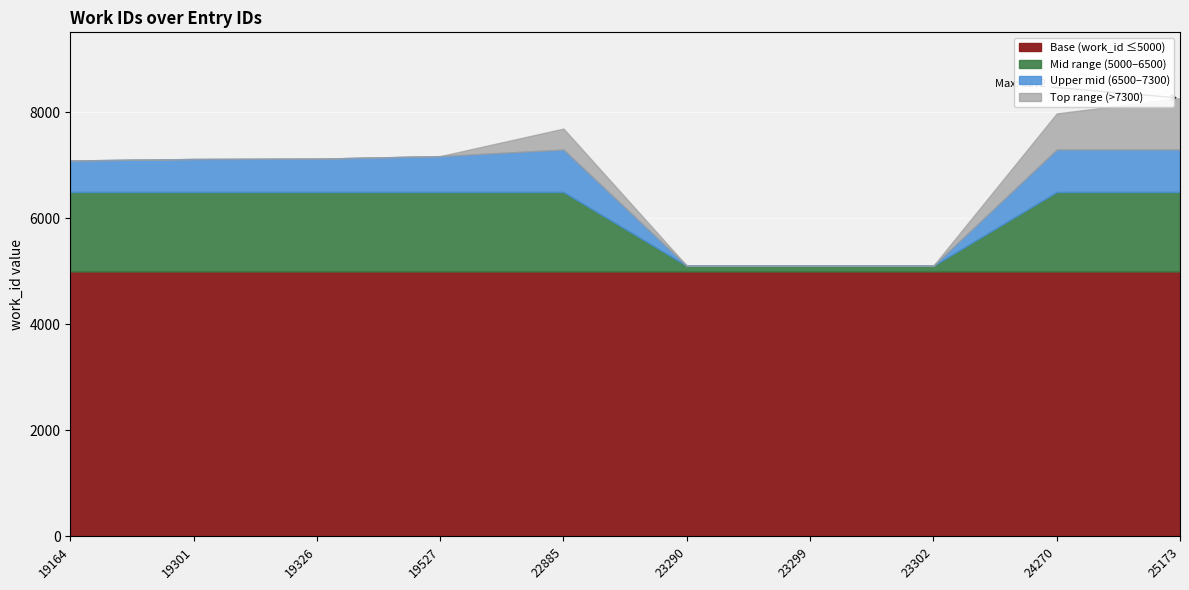

Reading left to right, list all the values displayed in this chart.

19164=7094	19301=7122	19326=7128	19527=7176	22885=7696	23290=5107	23299=5107	23302=5107	24270=7982	25173=8272